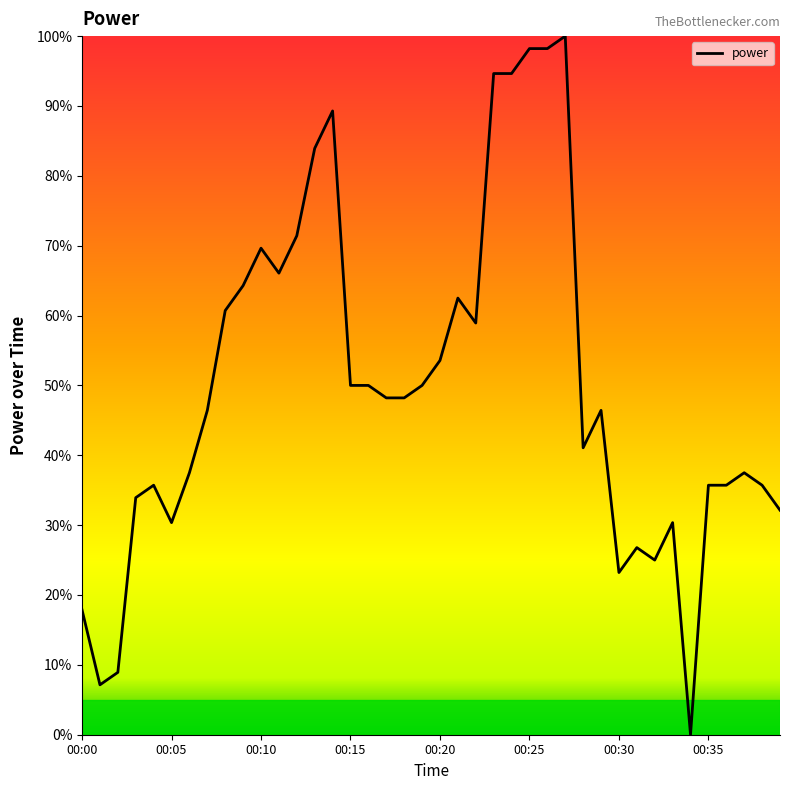

What is the greatest value displayed?

100.0